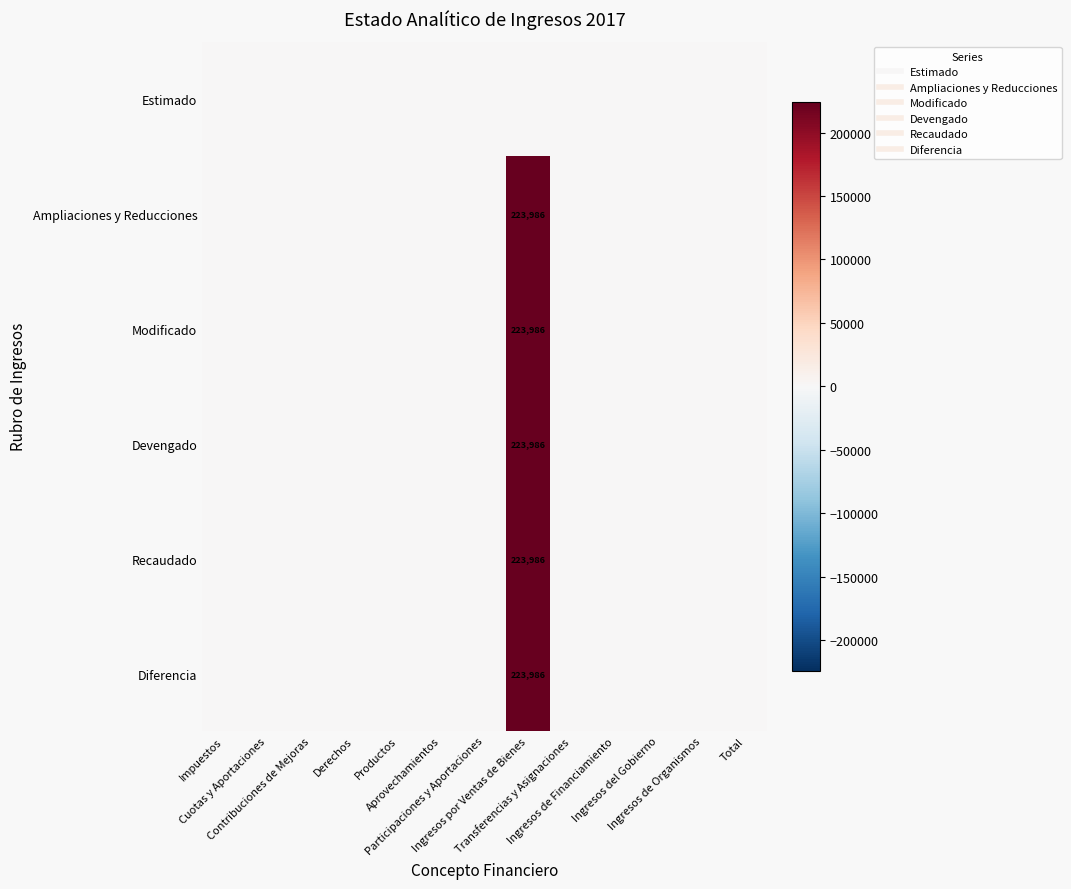

List the labels in order of Estimado value, largest first.

Impuestos, Cuotas y Aportaciones, Contribuciones de Mejoras, Derechos, Productos, Aprovechamientos, Participaciones y Aportaciones, Ingresos por Ventas de Bienes, Transferencias y Asignaciones, Ingresos de Financiamiento, Ingresos del Gobierno, Ingresos de Organismos, Total